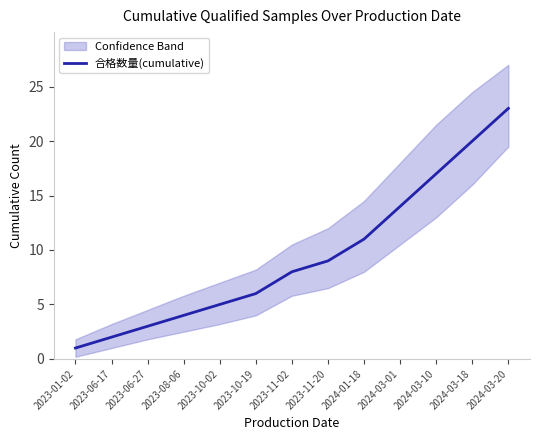

Reading left to right, list all the values displayed in this chart.

1	2	3	4	5	6	8	9	11	14	17	20	23